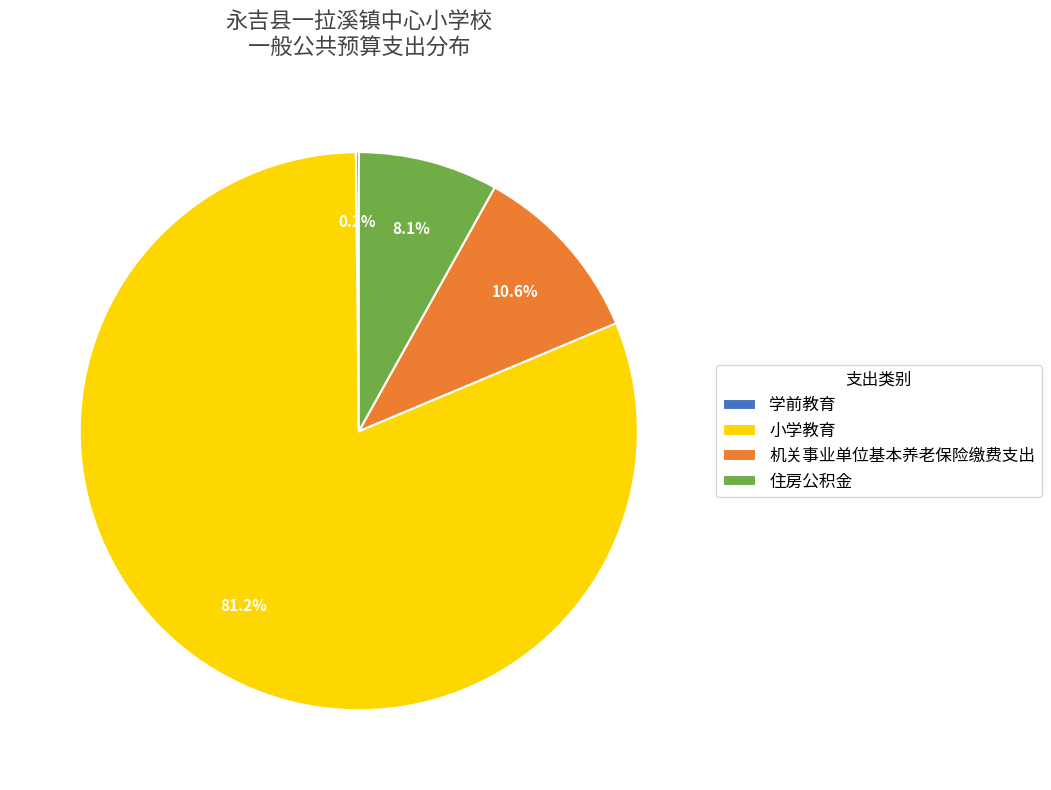

Does 小学教育 represent more than half of the total?

Yes